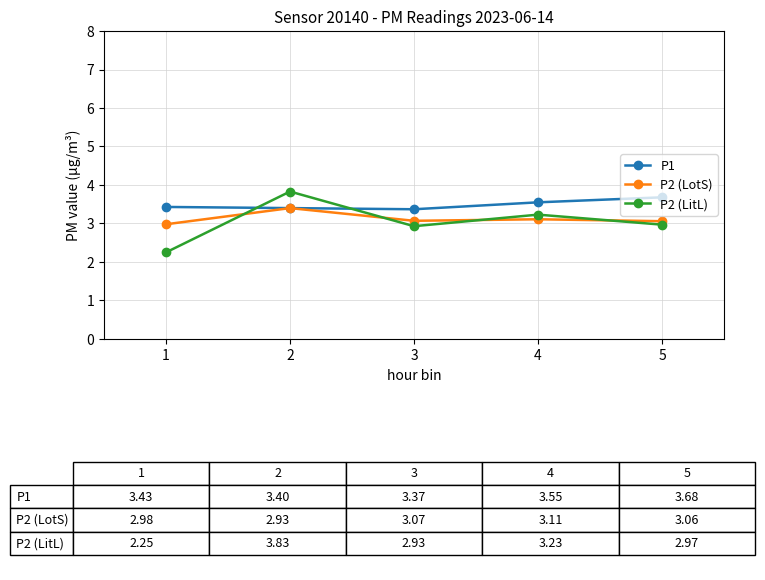

List the series in order of their overall mean, lowest first.

P2 (LitL), P2 (LotS), P1